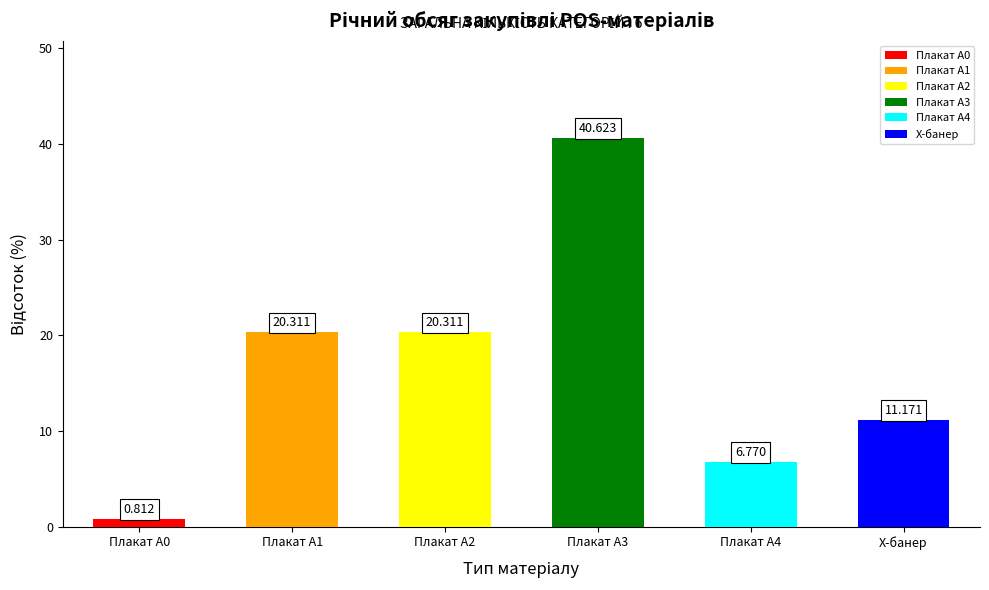

Which has a higher value, Плакат А1 or Плакат А0?

Плакат А1